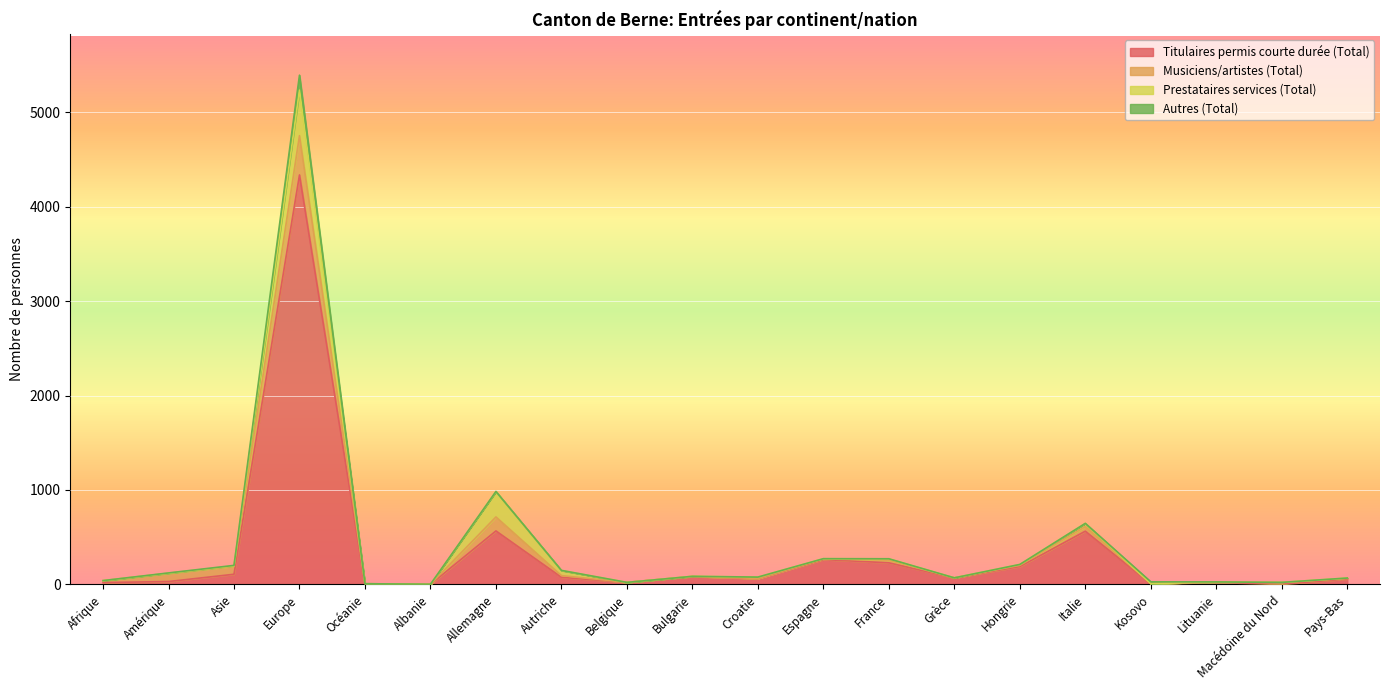

Which category has the highest value in the Titulaires permis courte durée (Total) series?

Europe